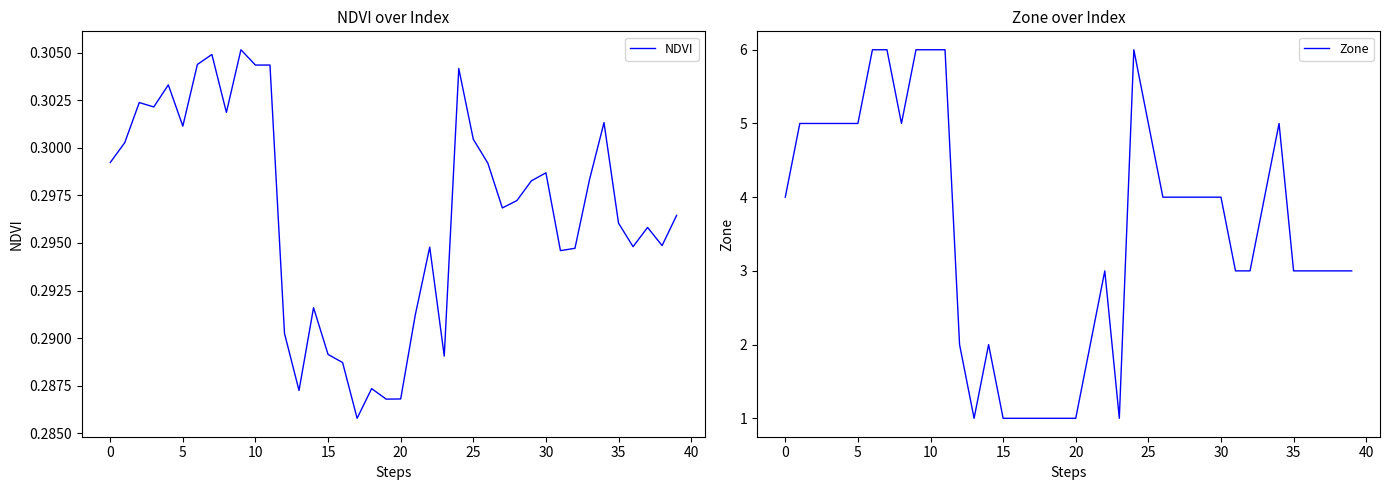

The value of Zone at 25 is 5. True or false?

True